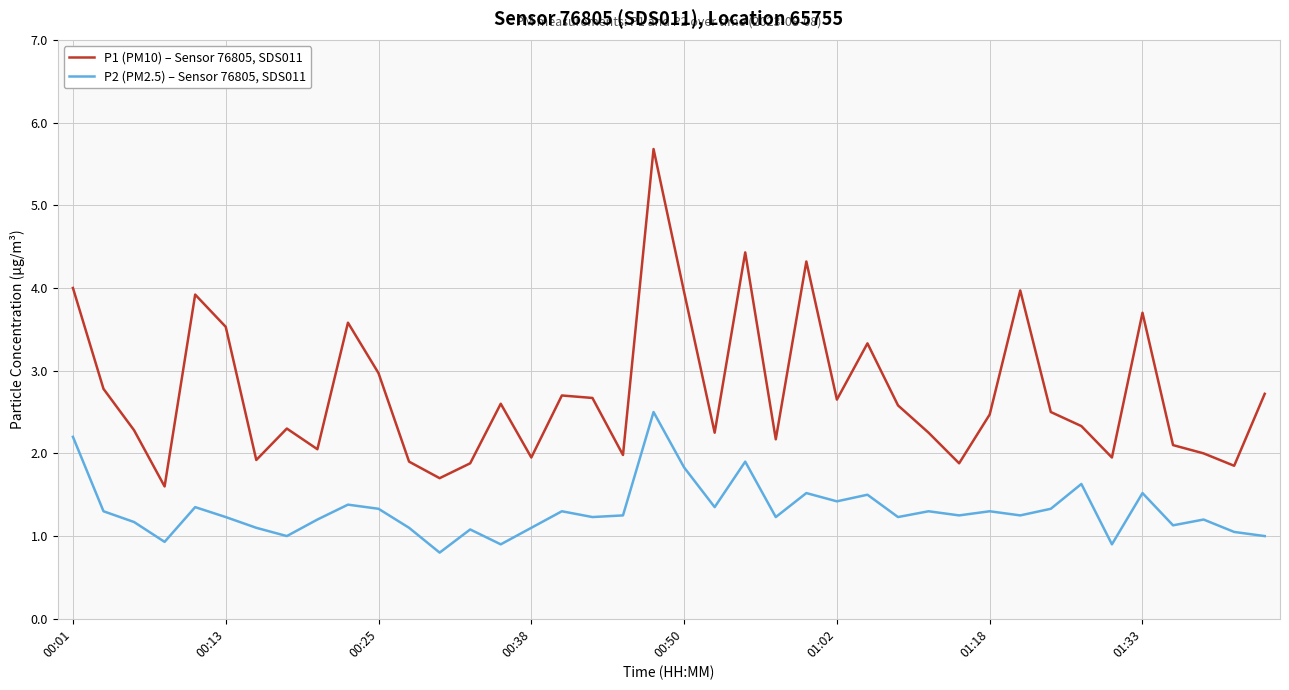

Which series has the largest total across all categories?

P1 (PM10) – Sensor 76805, SDS011